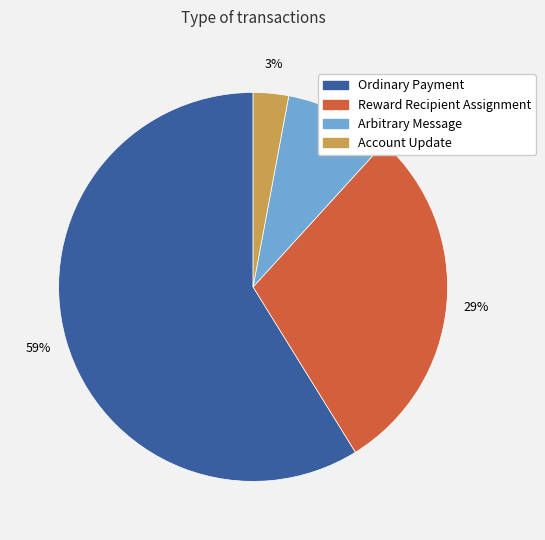

Between Account Update and Arbitrary Message, which is larger?

Arbitrary Message